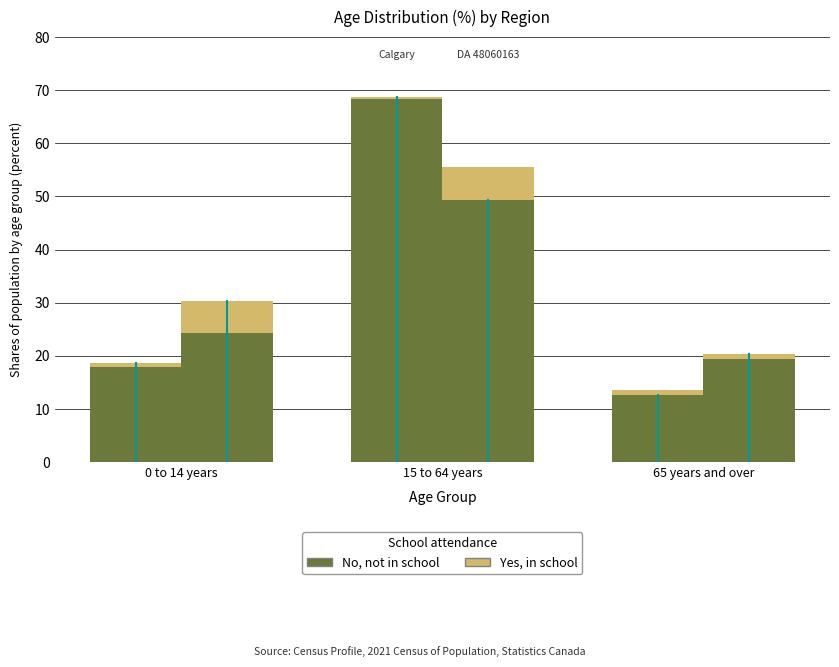

The No, not in school series shows 121.8 at 15 to 64 years. True or false?

False